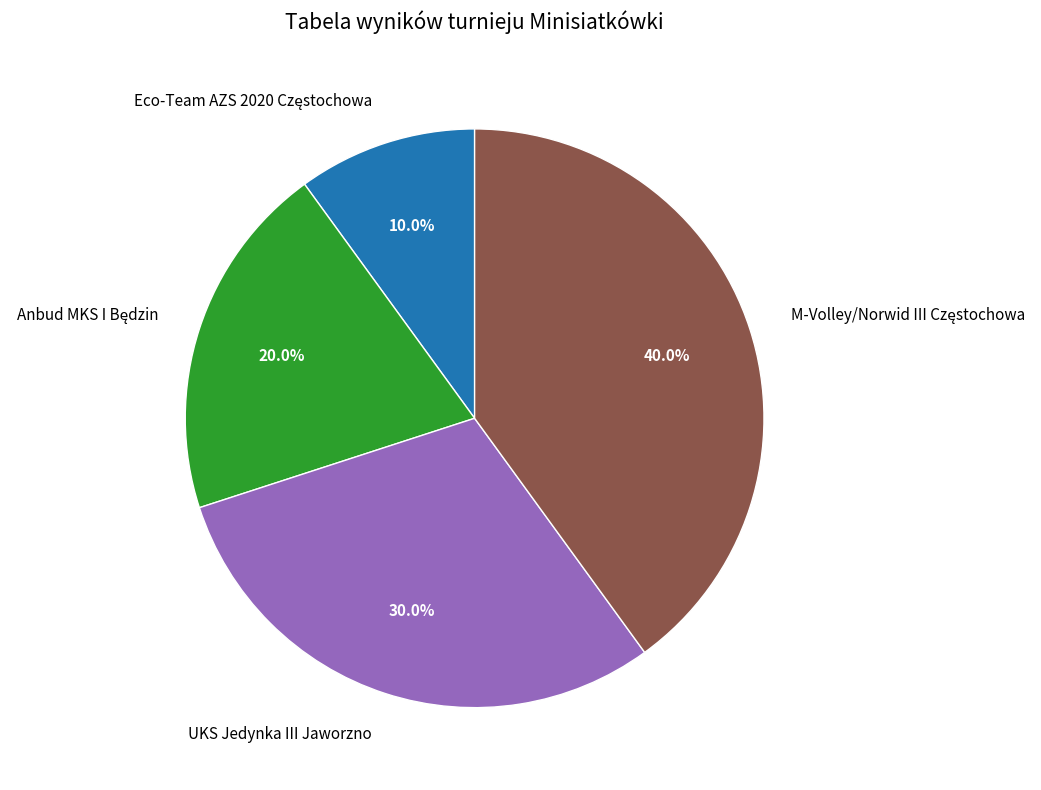

How many segments does this pie chart have?

4